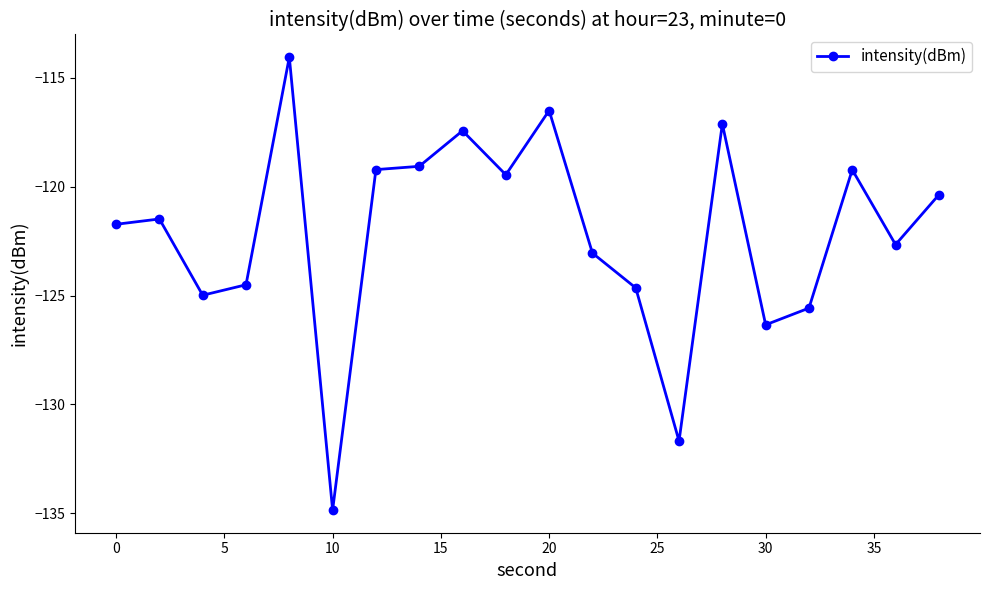

Reading left to right, transcribe all the data shown in this chart.

-121.7	-121.5	-125.0	-124.5	-114.0	-134.9	-119.2	-119.1	-117.4	-119.5	-116.5	-123.0	-124.6	-131.7	-117.1	-126.3	-125.6	-119.2	-122.7	-120.4